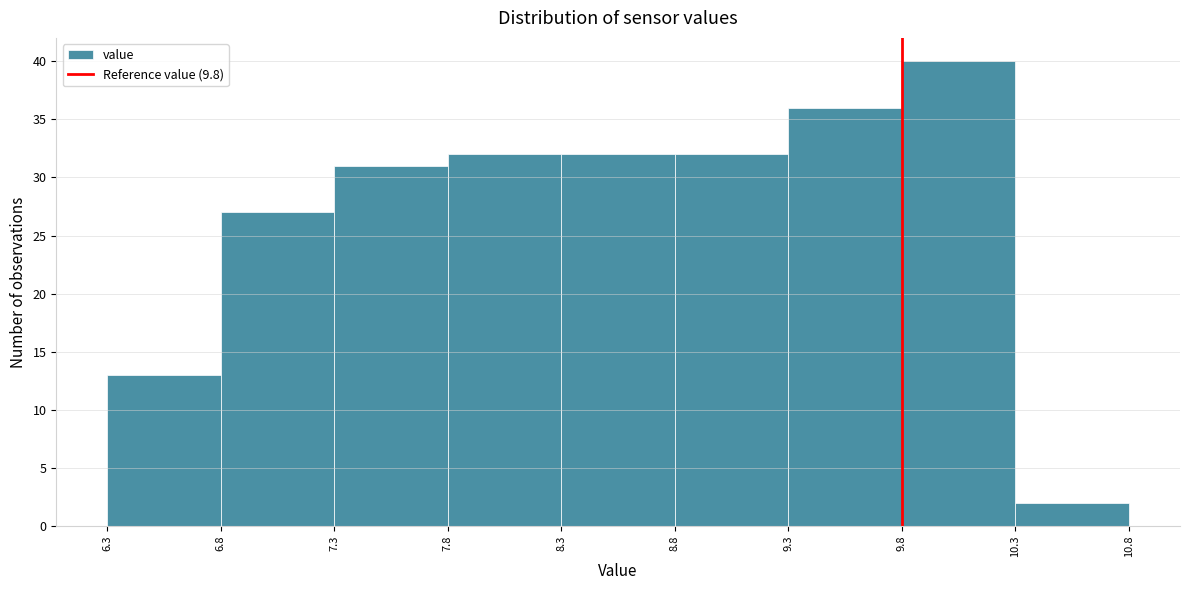

Reading left to right, transcribe this chart: for each bar, give the range it covers on the x-axis and its height. The values are not printed on the chart, so give them approximately, as read against the axis.

6.3 to 6.8: 13
6.8 to 7.3: 27
7.3 to 7.8: 31
7.8 to 8.3: 32
8.3 to 8.8: 32
8.8 to 9.3: 32
9.3 to 9.8: 36
9.8 to 10.3: 40
10.3 to 10.8: 2